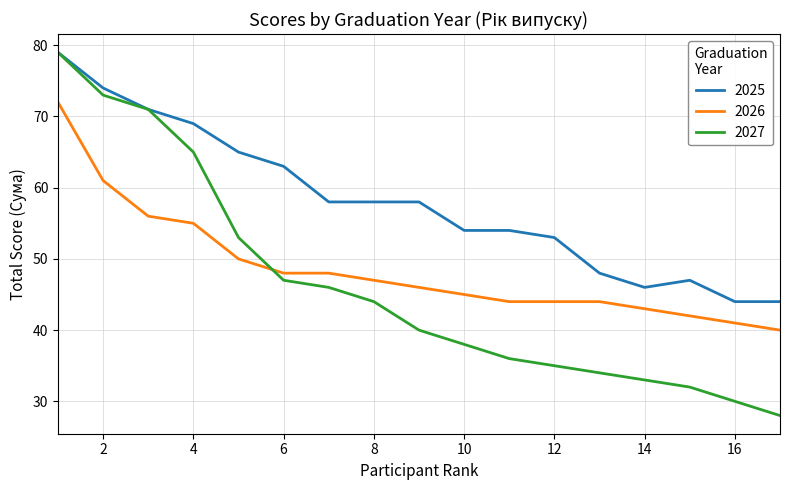

Which series has the largest total across all categories?

2025